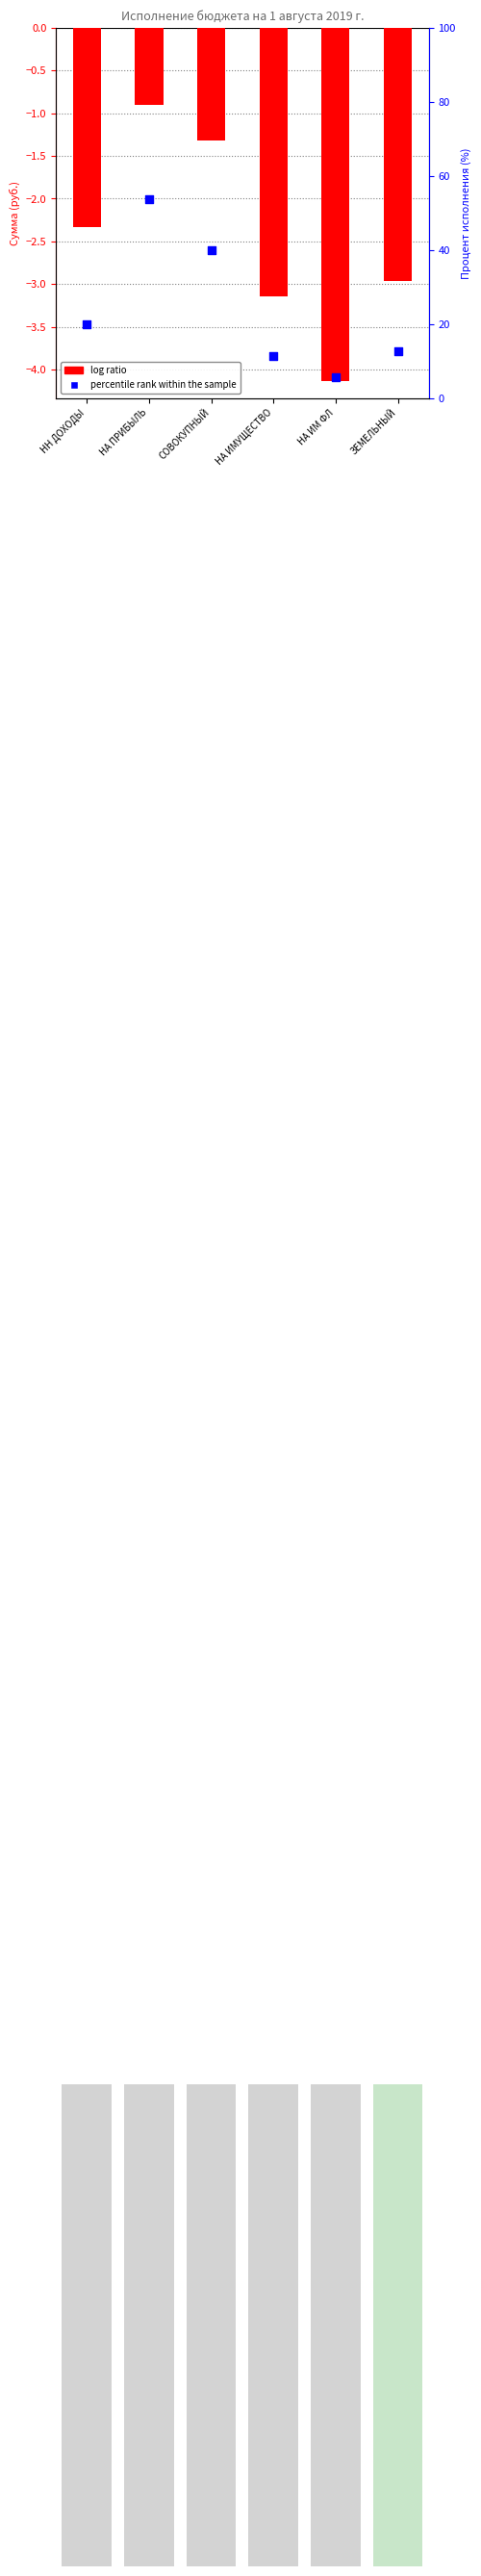

Is the value of percentile rank within the sample at СОВОКУПНЫЙ greater than the value of log ratio at СОВОКУПНЫЙ?

Yes